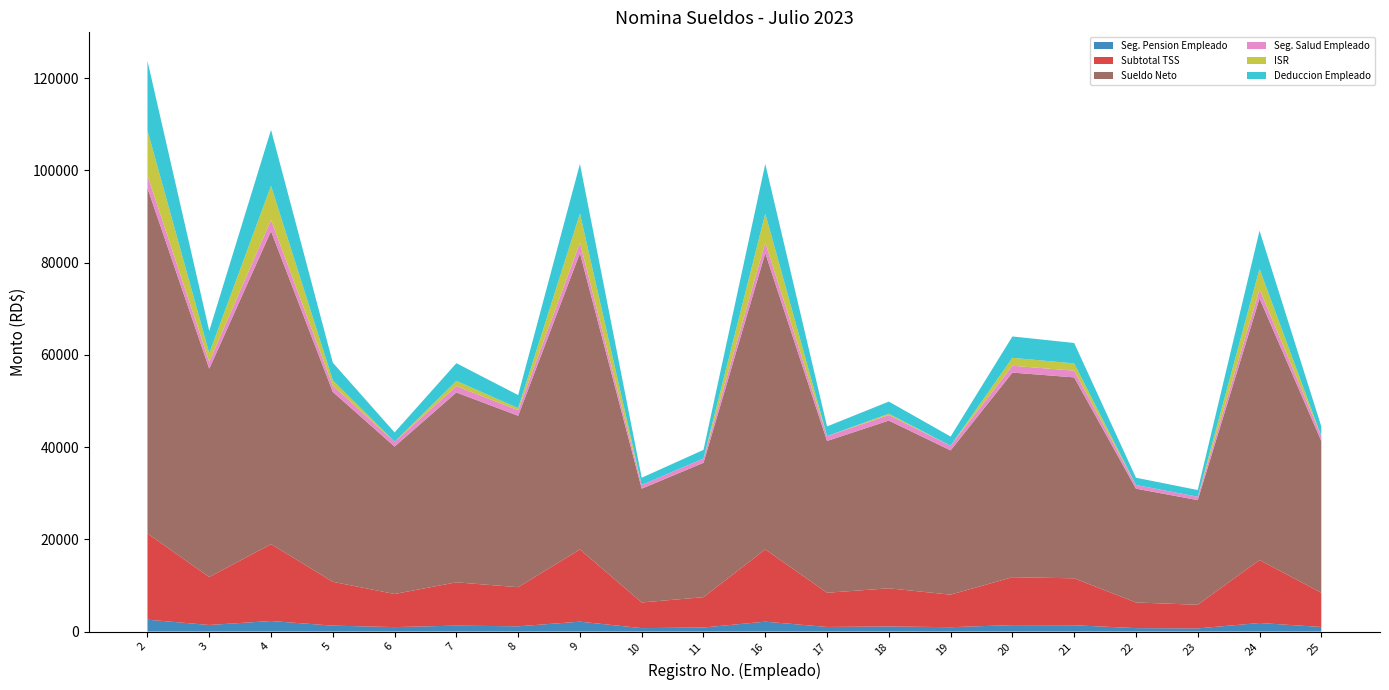

Reading left to right, transcribe all the data shown in this chart.

Seg. Pension Empleado: 2=2583.0	3=1435.0	4=2296.0	5=1291.5	6=975.8	7=1291.5	8=1148.0	9=2152.5	10=753.4	11=889.7	16=2152.5	17=1004.5	18=1119.3	19=954.9	20=1406.3	21=1377.6	22=753.4	23=693.1	24=1865.5	25=1004.5
Subtotal TSS: 2=18683.2	3=10396.5	4=16673.2	5=9507.0	6=7180.5	7=9391.5	8=8480.0	9=15668.2	10=5565.0	11=6572.0	16=15668.2	17=7420.0	18=8268.0	19=7053.9	20=10388.0	21=10176.0	22=5565.0	23=5119.8	24=13658.2	25=7420.0
Sueldo Neto: 2=74902.9	3=45166.0	4=67846.1	5=41167.2	6=31965.6	7=41167.2	8=37168.3	9=64233.1	10=24673.6	11=29142.9	16=64233.1	17=32906.5	18=36368.6	19=31281.6	20=44366.2	21=43566.5	22=24673.6	23=22697.7	24=56705.9	25=32906.5
Seg. Salud Empleado: 2=2736.0	3=1520.0	4=2432.0	5=1368.0	6=1033.6	7=1368.0	8=1216.0	9=2280.0	10=798.0	11=942.4	16=2280.0	17=1064.0	18=1185.6	19=1011.5	20=1489.6	21=1459.2	22=798.0	23=734.2	24=1976.0	25=1064.0
ISR: 2=9753.1	3=1854.0	4=7400.9	5=1148.3	6=0.0	7=1148.3	8=442.6	9=6309.4	10=0.0	11=0.0	16=6309.4	17=0.0	18=301.5	19=0.0	20=1712.9	21=1571.7	22=0.0	23=0.0	24=4427.6	25=0.0
Deduccion Empleado: 2=15097.1	3=4834.0	4=12153.9	5=3832.8	6=2034.4	7=3832.8	8=2831.7	9=10766.9	10=1576.4	11=1857.1	16=10766.9	17=2093.5	18=2631.4	19=1991.4	20=4633.8	21=4433.5	22=1576.4	23=1452.3	24=8294.1	25=2093.5